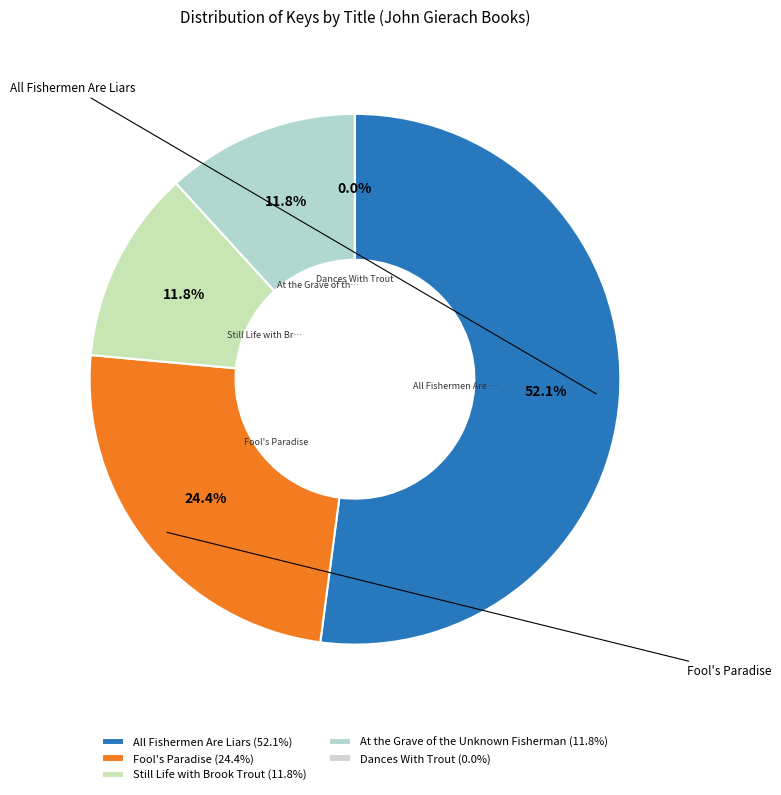

How many segments does this pie chart have?

5